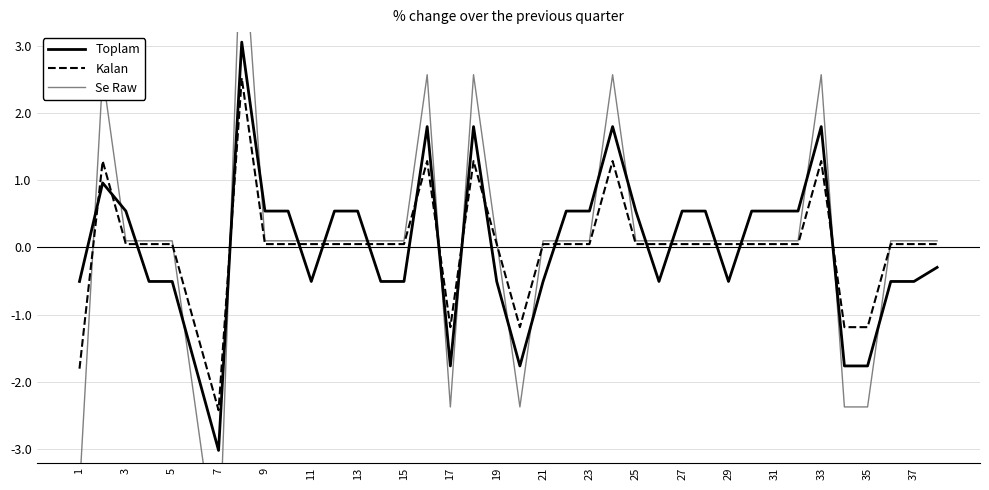

What is the value of the Toplam point at the 35th from the left?

-1.8